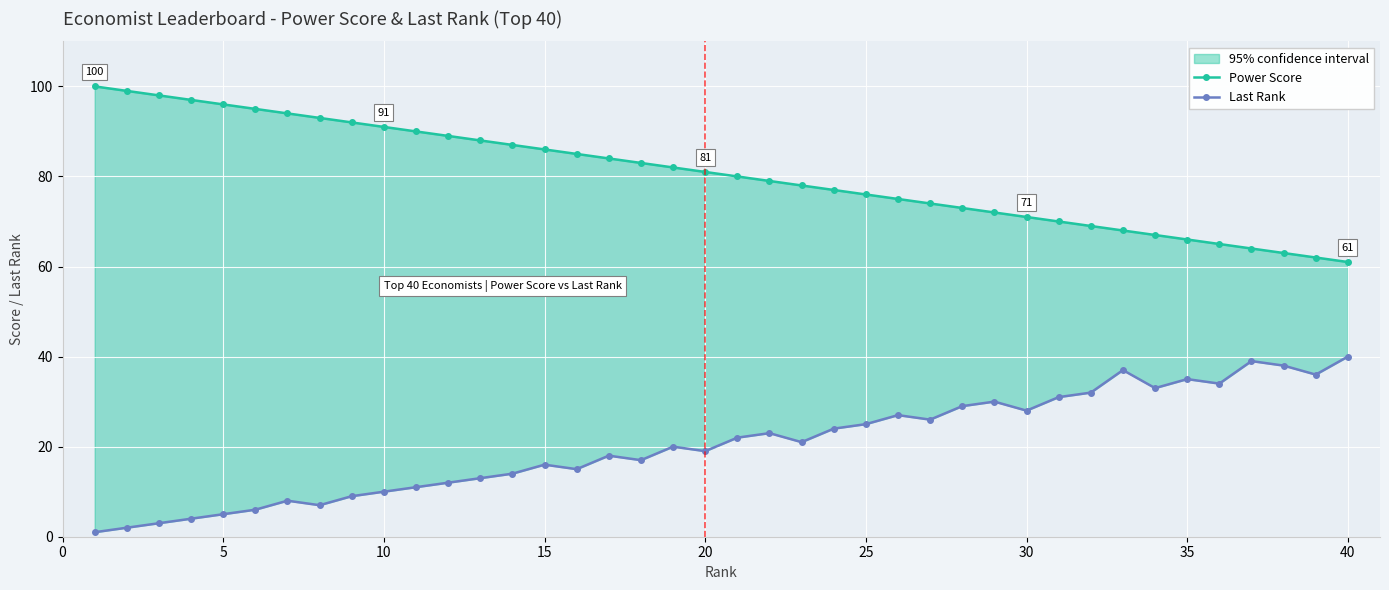

Reading left to right, extract all data points from this chart.

Power Score: 100	99	98	97	96	95	94	93	92	91	90	89	88	87	86	85	84	83	82	81	80	79	78	77	76	75	74	73	72	71	70	69	68	67	66	65	64	63	62	61
Last Rank: 1	2	3	4	5	6	8	7	9	10	11	12	13	14	16	15	18	17	20	19	22	23	21	24	25	27	26	29	30	28	31	32	37	33	35	34	39	38	36	40